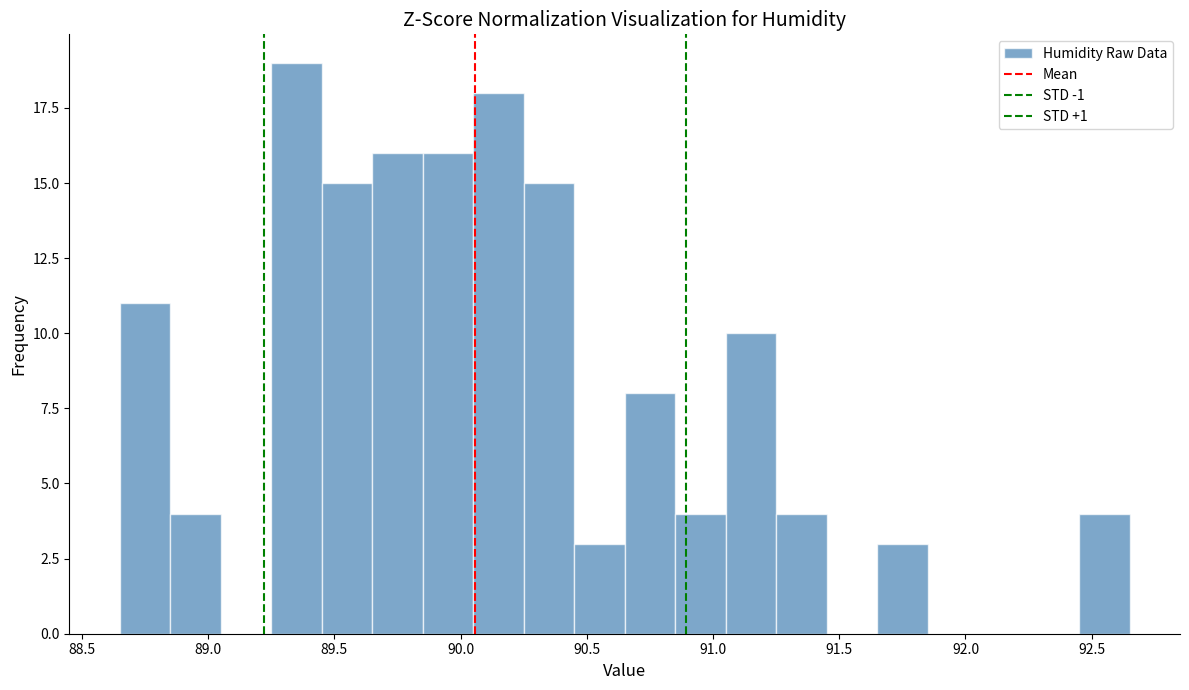

Reading left to right, list every bar in this chart as the range it spans on the x-axis followed by its height. The values are not printed on the chart, so give them approximately, as read against the axis.

88.65 to 88.85: 11
88.85 to 89.05: 4
89.05 to 89.25: 0
89.25 to 89.45: 19
89.45 to 89.65: 15
89.65 to 89.85: 16
89.85 to 90.05: 16
90.05 to 90.25: 18
90.25 to 90.45: 15
90.45 to 90.65: 3
90.65 to 90.85: 8
90.85 to 91.05: 4
91.05 to 91.25: 10
91.25 to 91.45: 4
91.45 to 91.65: 0
91.65 to 91.85: 3
91.85 to 92.05: 0
92.05 to 92.25: 0
92.25 to 92.45: 0
92.45 to 92.65: 4